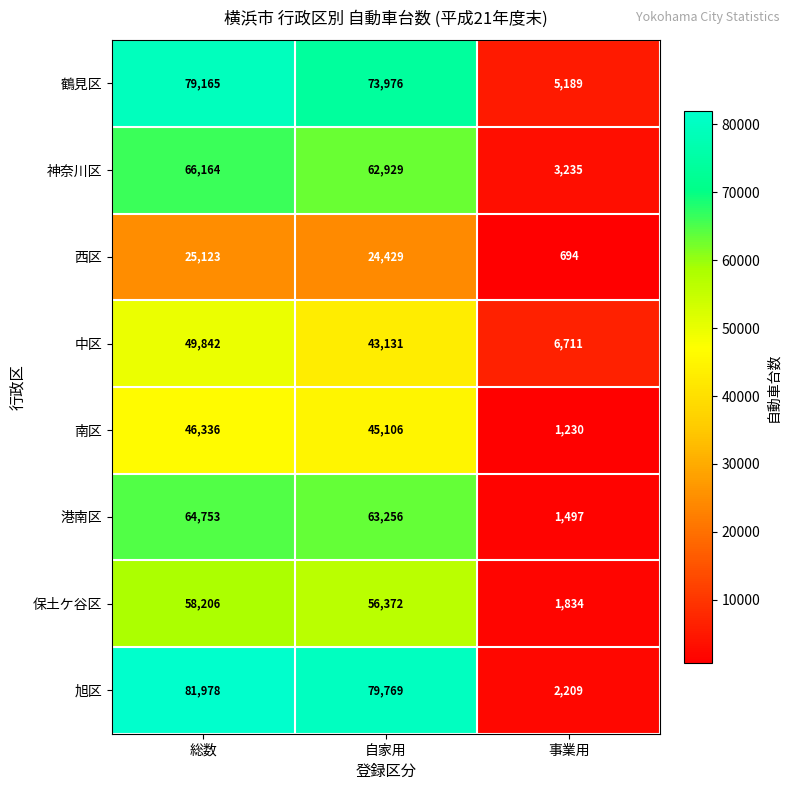

What is the difference between the maximum and minimum values in the 旭区 series?

79769